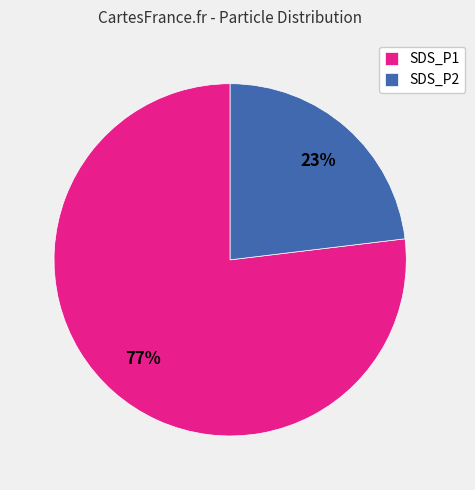

Count the number of slices in the pie.

2